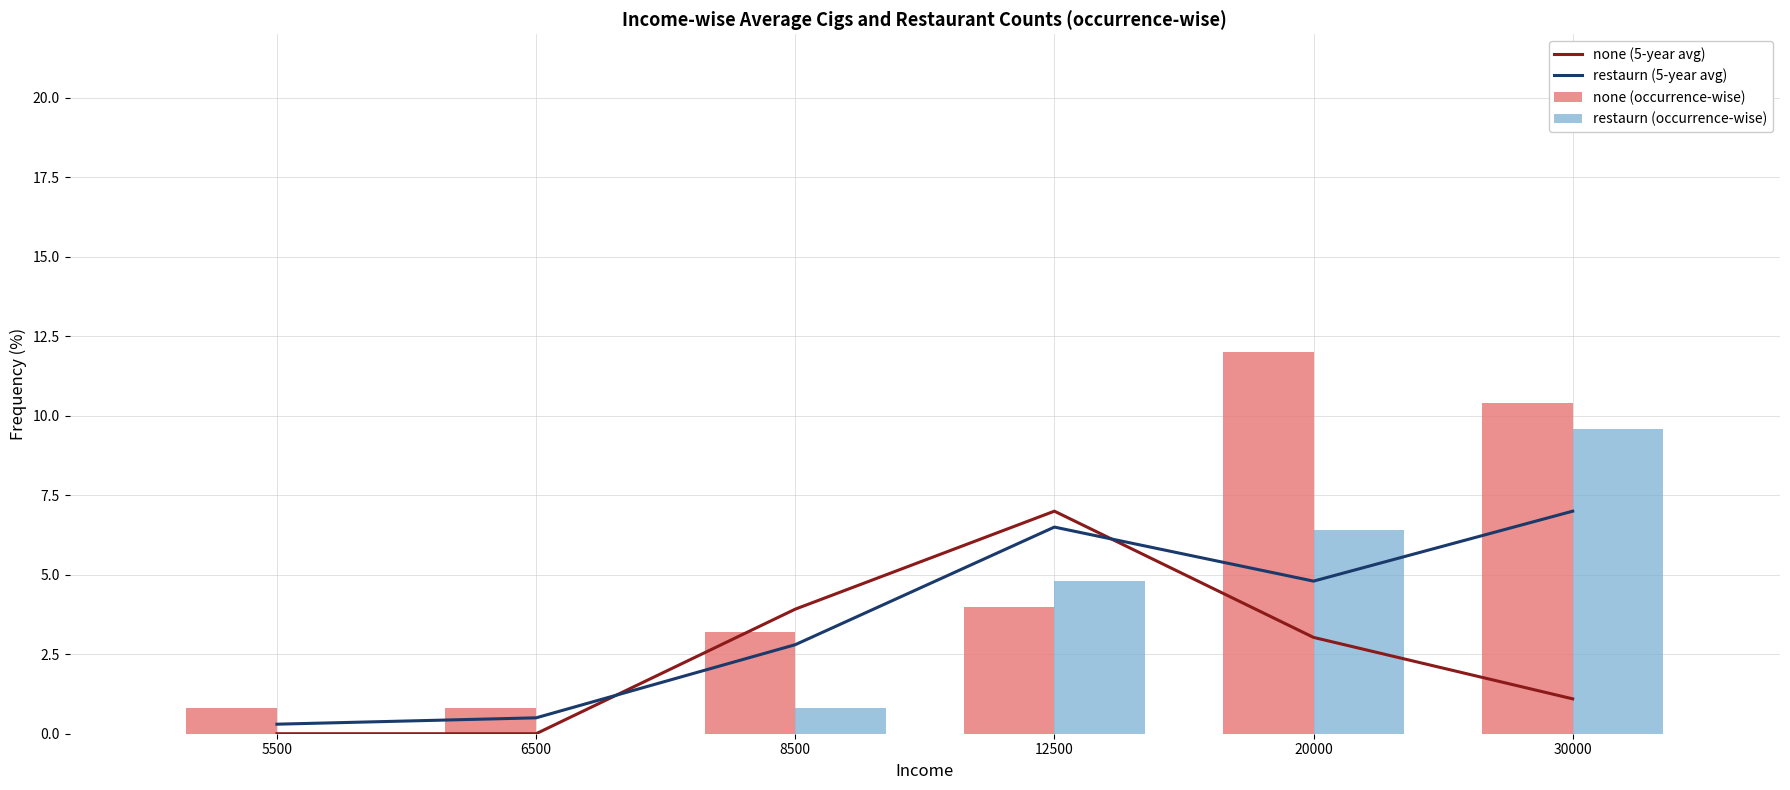

Which category has the highest value across all series?

20000